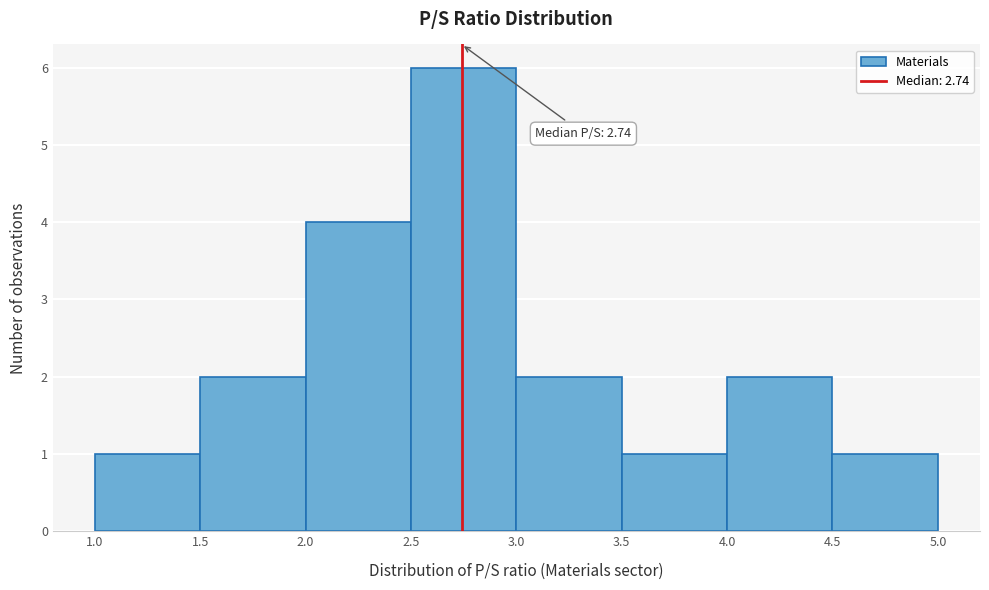

Which range on the x-axis has the tallest bar?

2.5 to 3.0